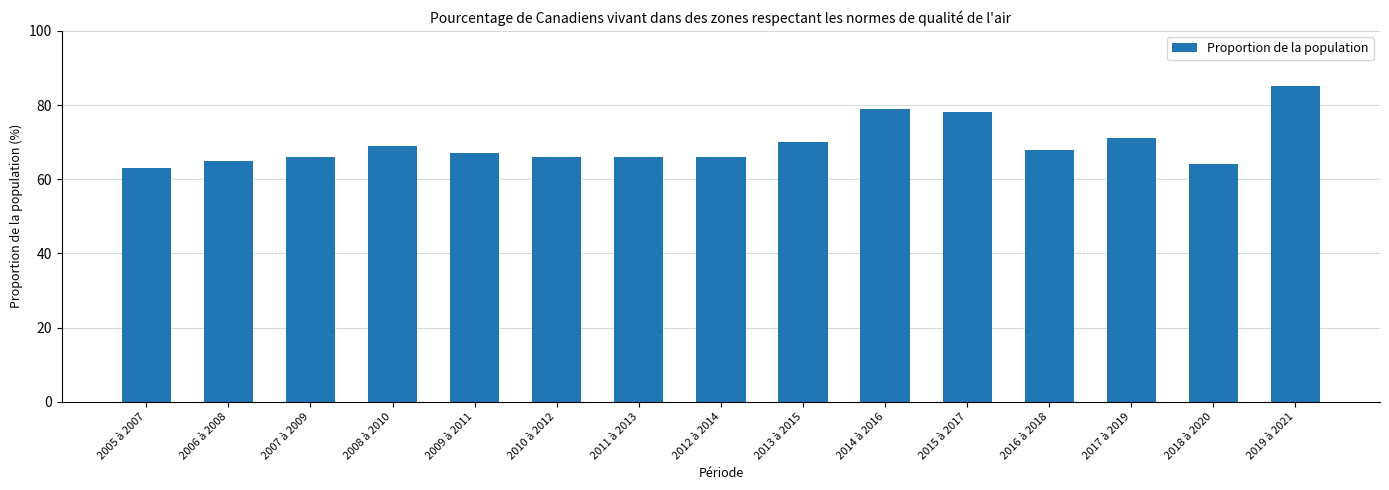

What is the average value?

70